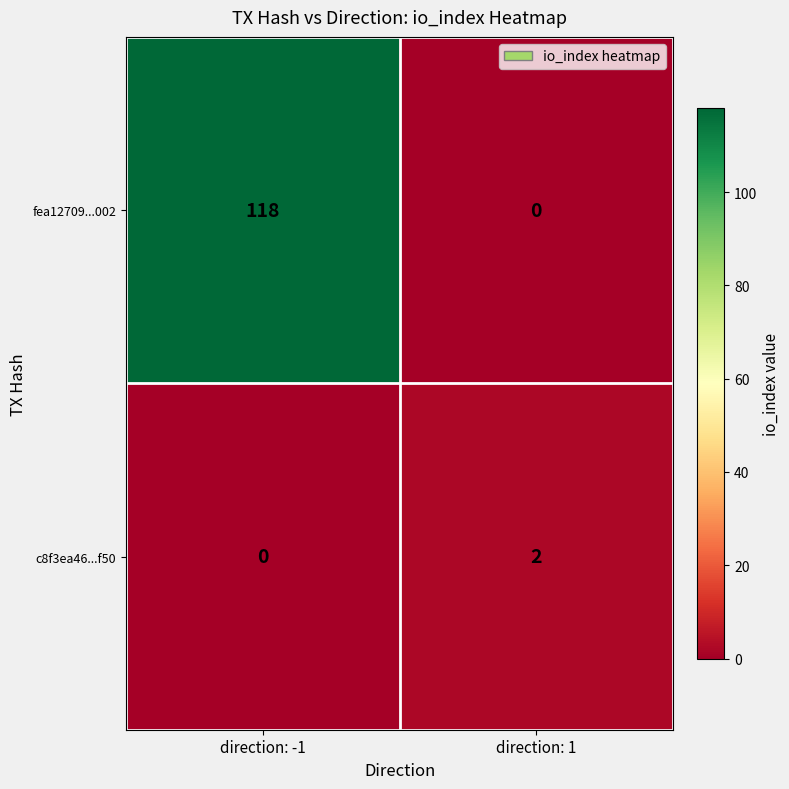

Which series has the largest total across all categories?

fea12709...002